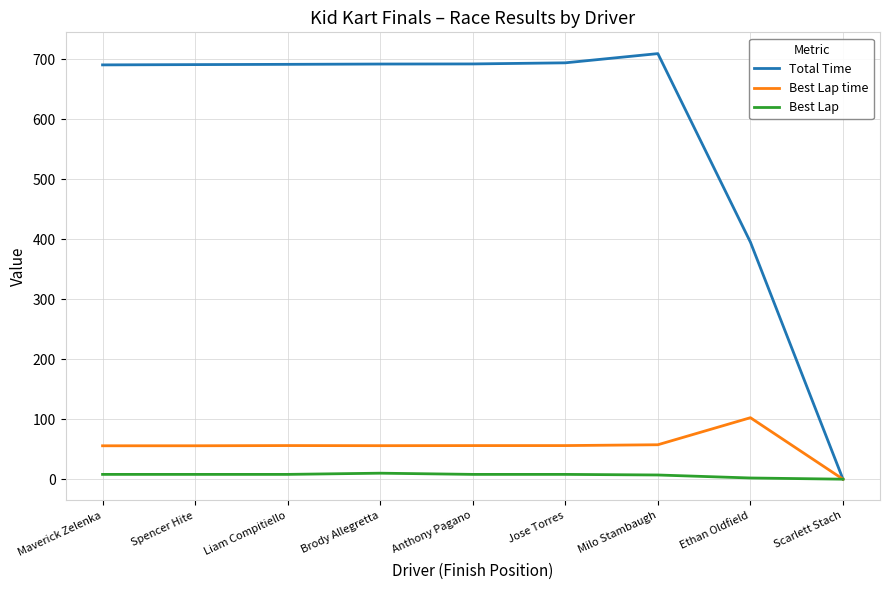

Which series changed the most between Ethan Oldfield and Scarlett Stach?

Total Time